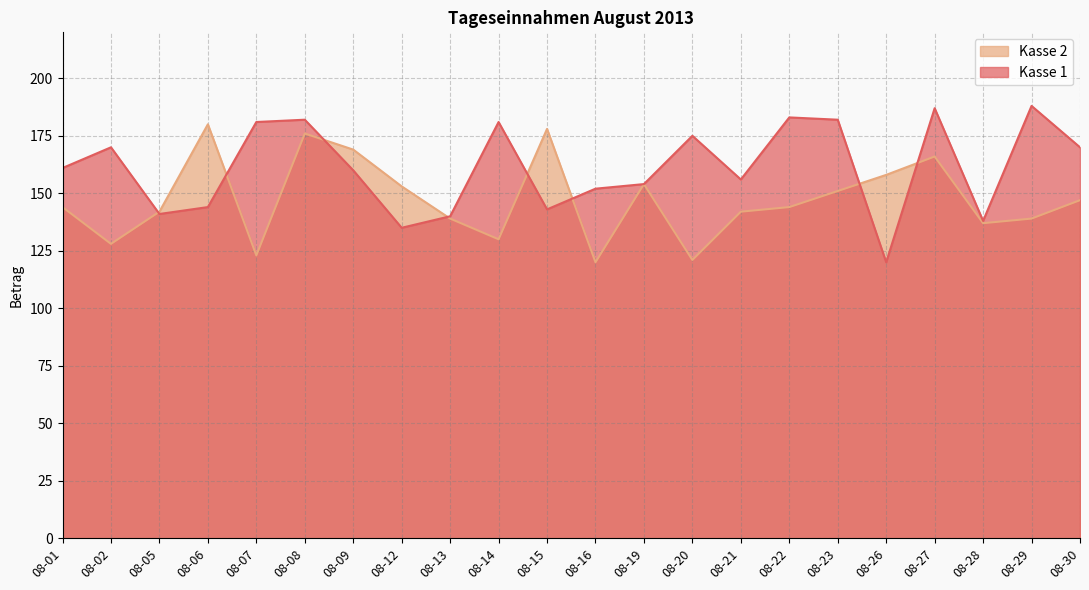

How many lines are shown in the chart?

2